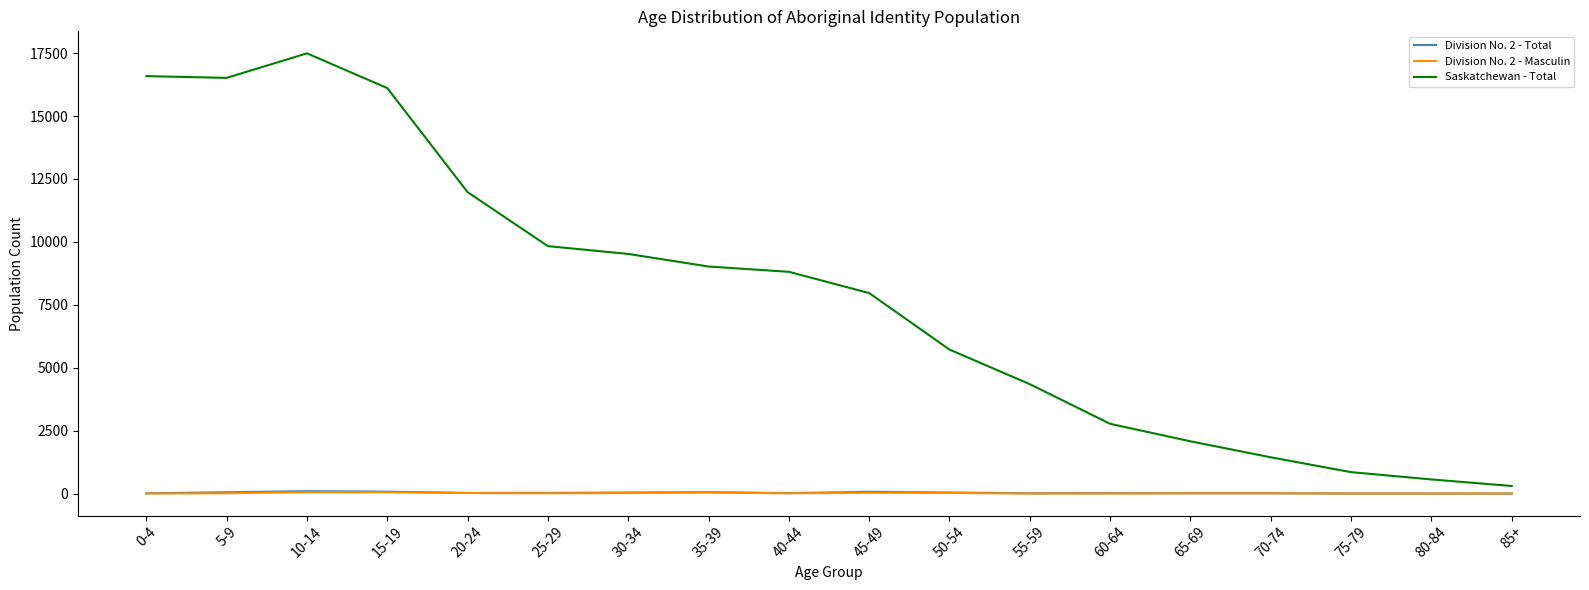

What is the sum of the Saskatchewan - Total values at 85+ and 20-24?

12275